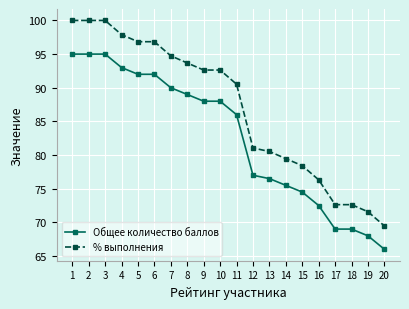

What is the value of the Общее количество баллов point at the 18th from the left?

69.0